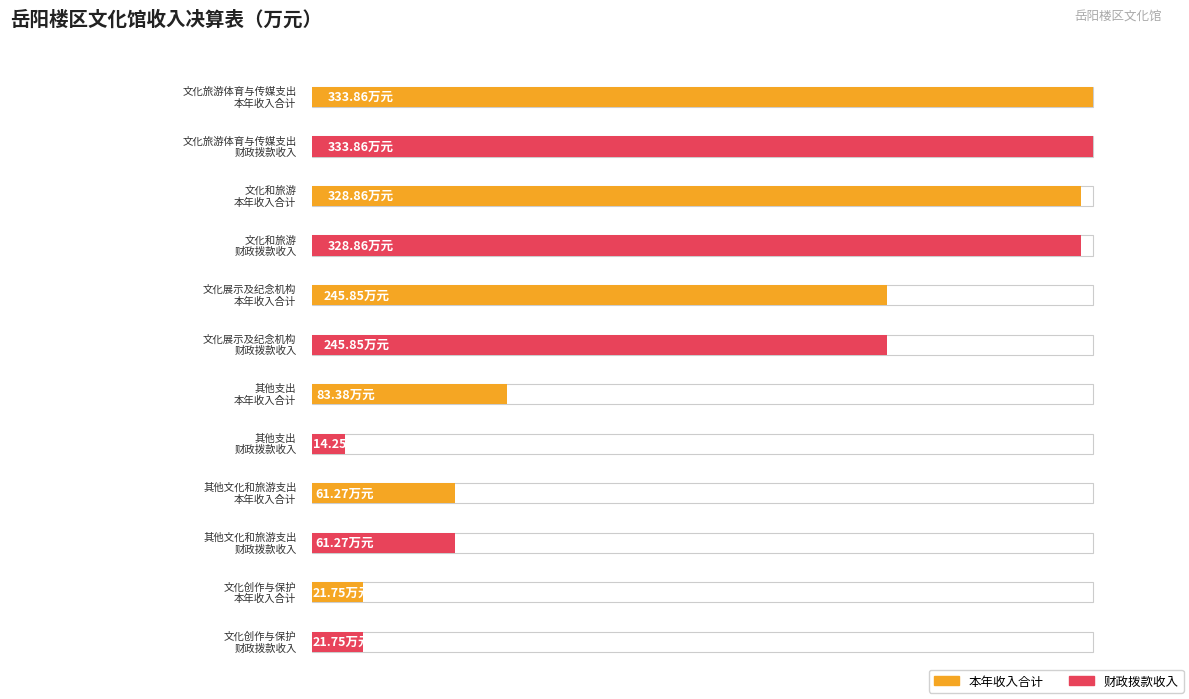

How many series are shown in this chart?

2